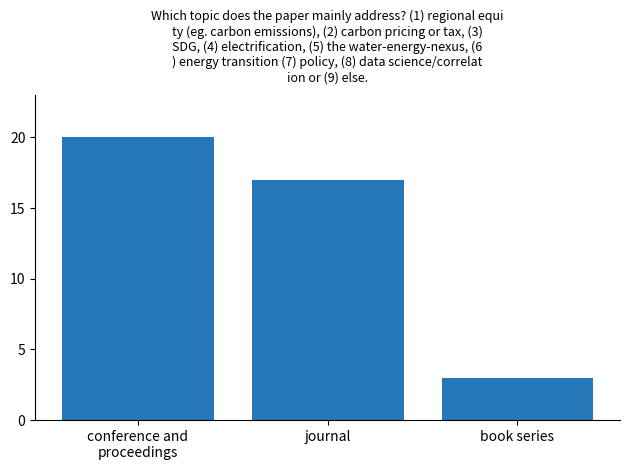

What is the sum of all values?

40